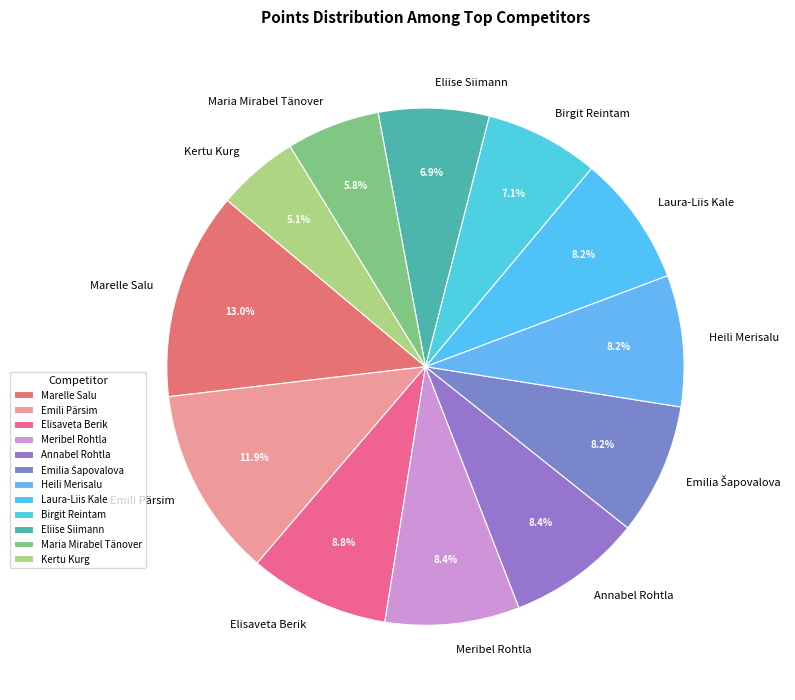

To the nearest percent, what is the average slice percentage?

8%